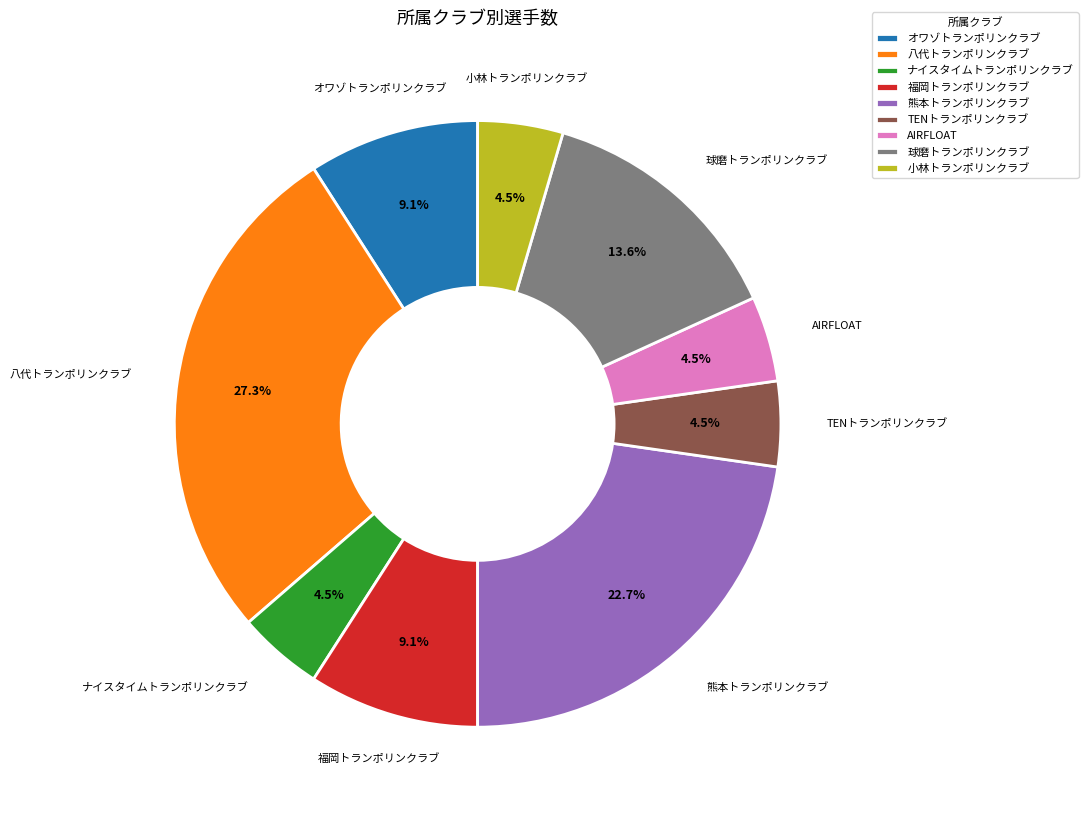

To the nearest percent, what is the combined percentage of ナイスタイムトランポリンクラブ and 小林トランポリンクラブ?

9%